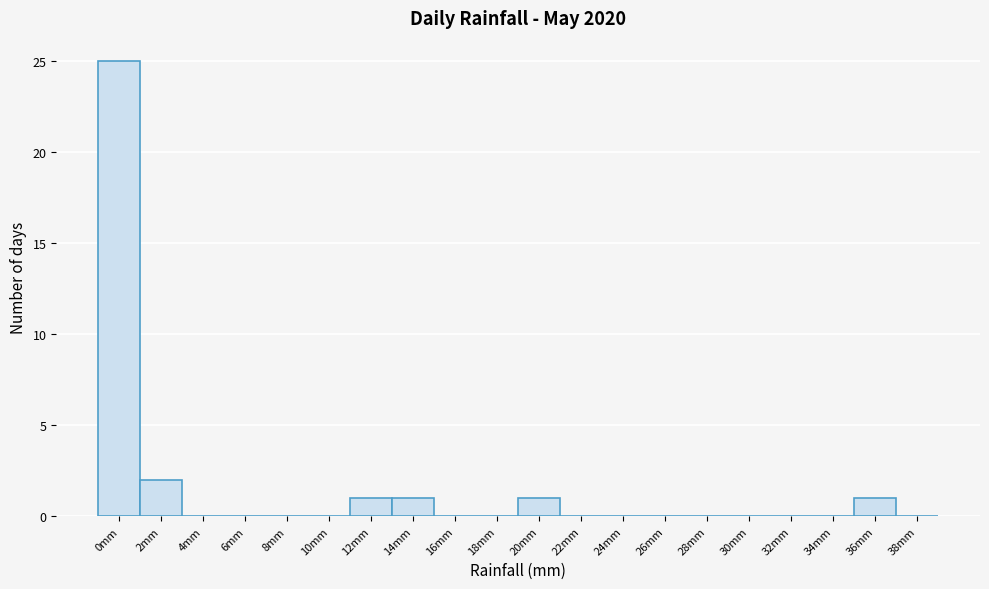

Reading left to right, what are all the values shown in this chart?

0mm=25	2mm=2	4mm=0	6mm=0	8mm=0	10mm=0	12mm=1	14mm=1	16mm=0	18mm=0	20mm=1	22mm=0	24mm=0	26mm=0	28mm=0	30mm=0	32mm=0	34mm=0	36mm=1	38mm=0